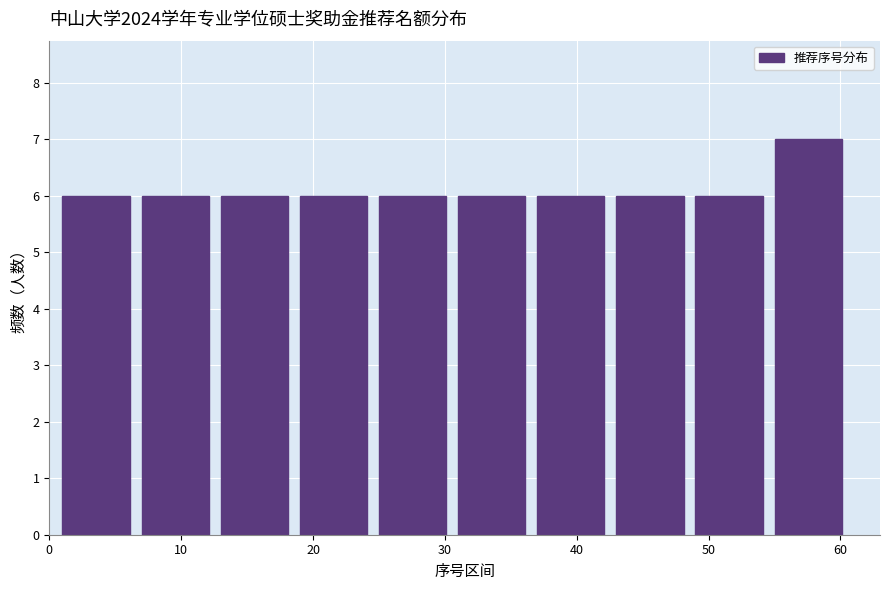

How tall is the bar that spans 31 to 37 on the x-axis? The values are not printed on the chart, so give them approximately, as read against the axis.

6